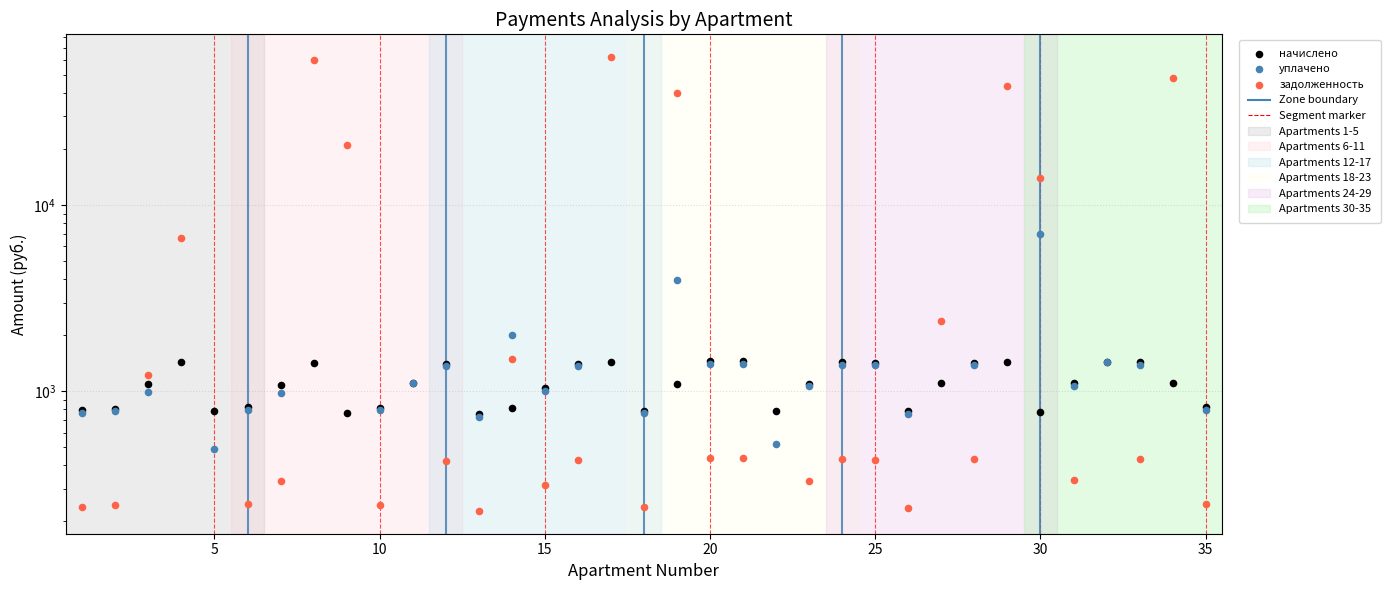

Which series has the widest spread of Y values?

задолженность (col_1)